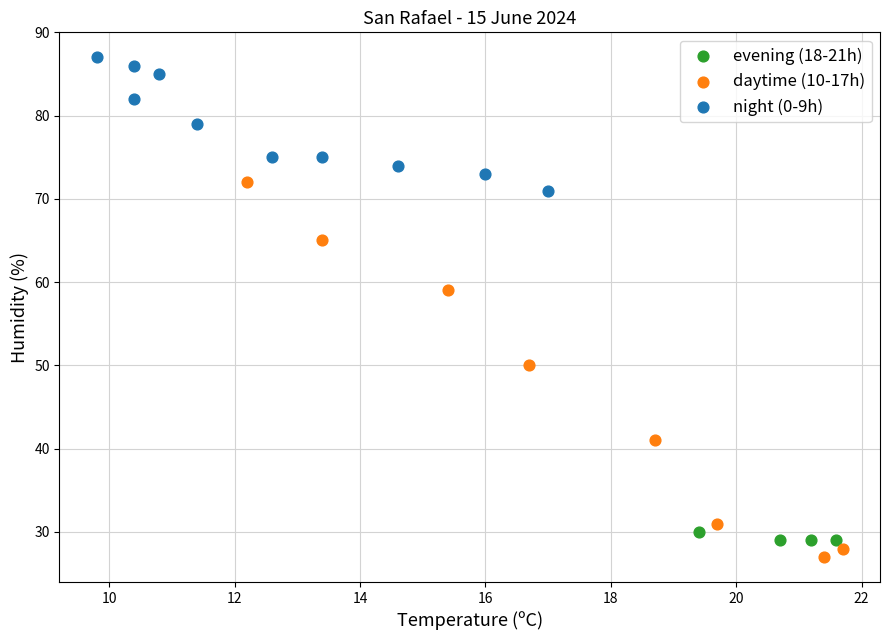

Which series has the widest spread of Y values?

daytime (10-17h)